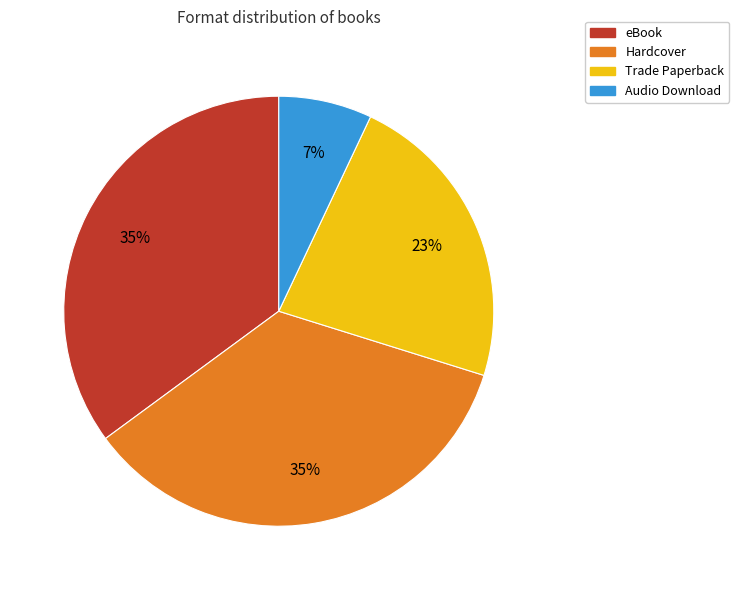

To the nearest percent, what is the combined percentage of Hardcover and Trade Paperback?

58%